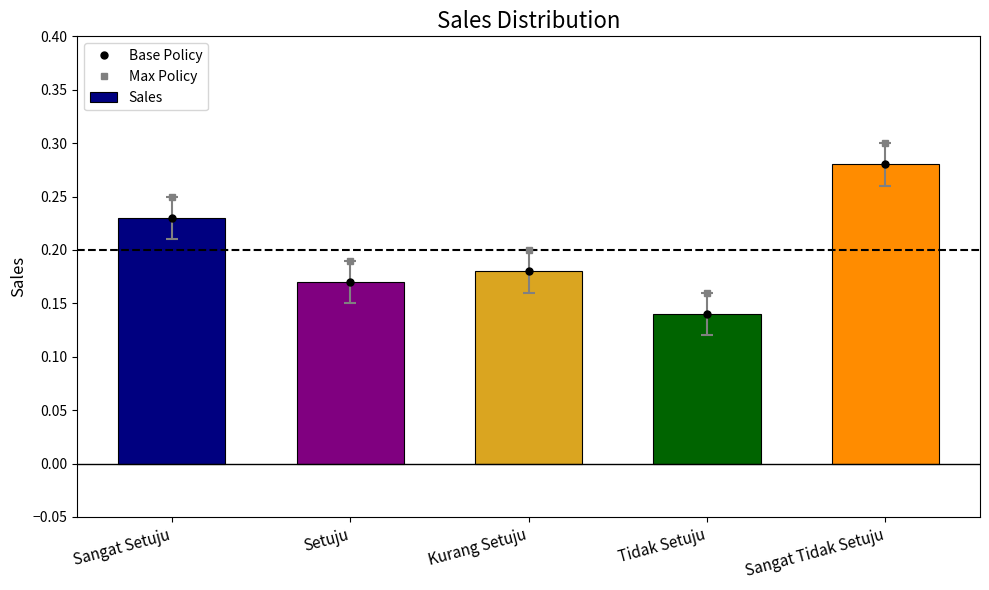

At which category is the sum across all series the highest?

Sangat Tidak Setuju